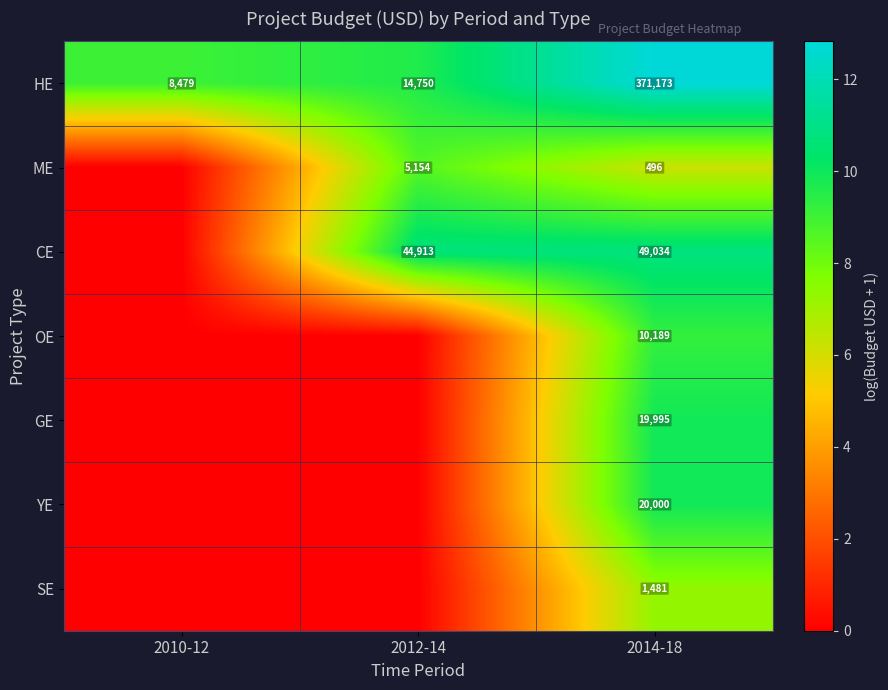

What is the difference between the maximum and minimum values in the HE series?

362694